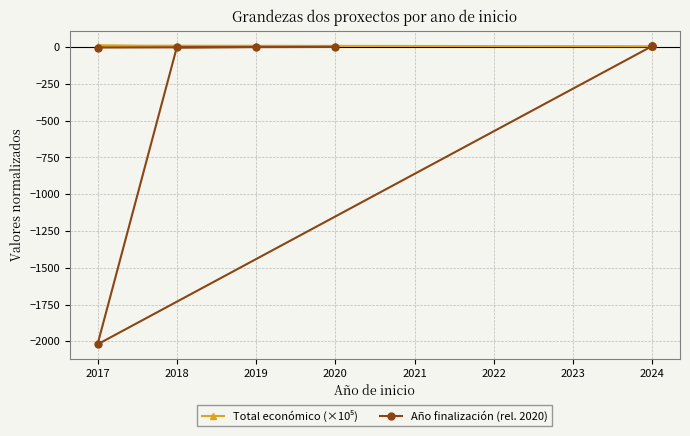

List the series in order of their peak value, highest first.

Total económico (×10⁵), Año finalización (rel. 2020)